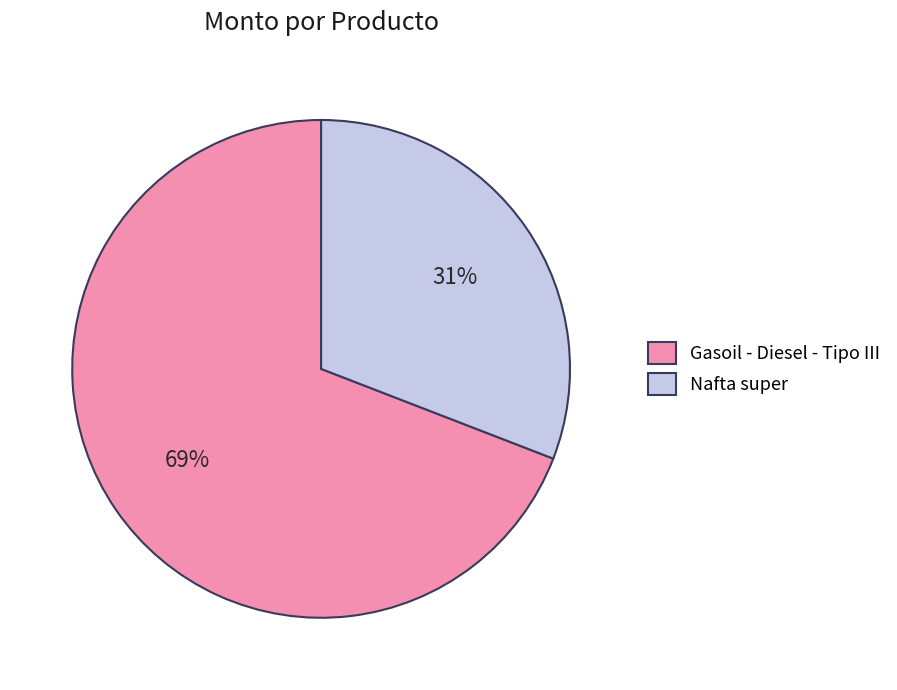

Which has a higher value, Nafta super or Gasoil - Diesel - Tipo III?

Gasoil - Diesel - Tipo III